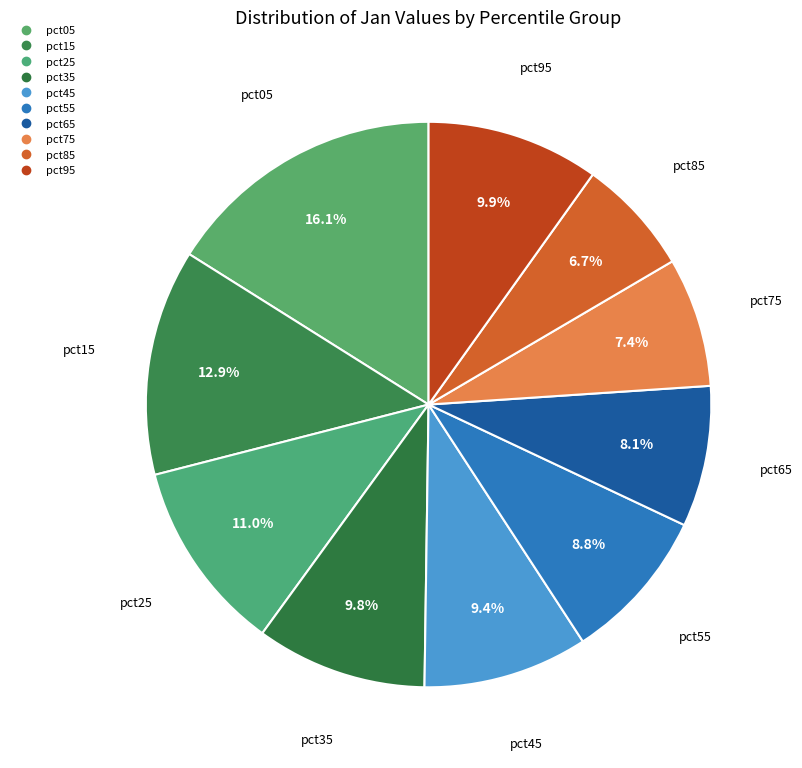

To the nearest percent, what portion does pct35 represent?

10%